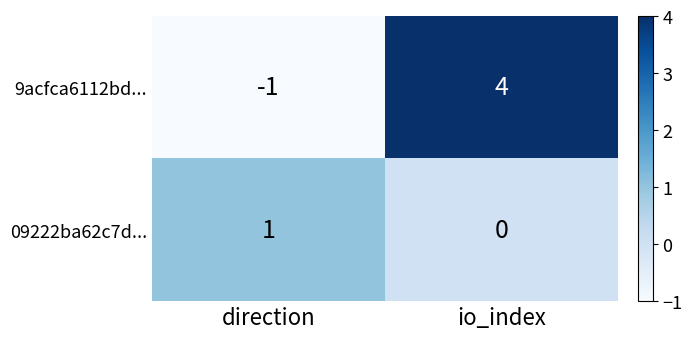

How many data points in 09222ba62c7d... are less than 1?

1